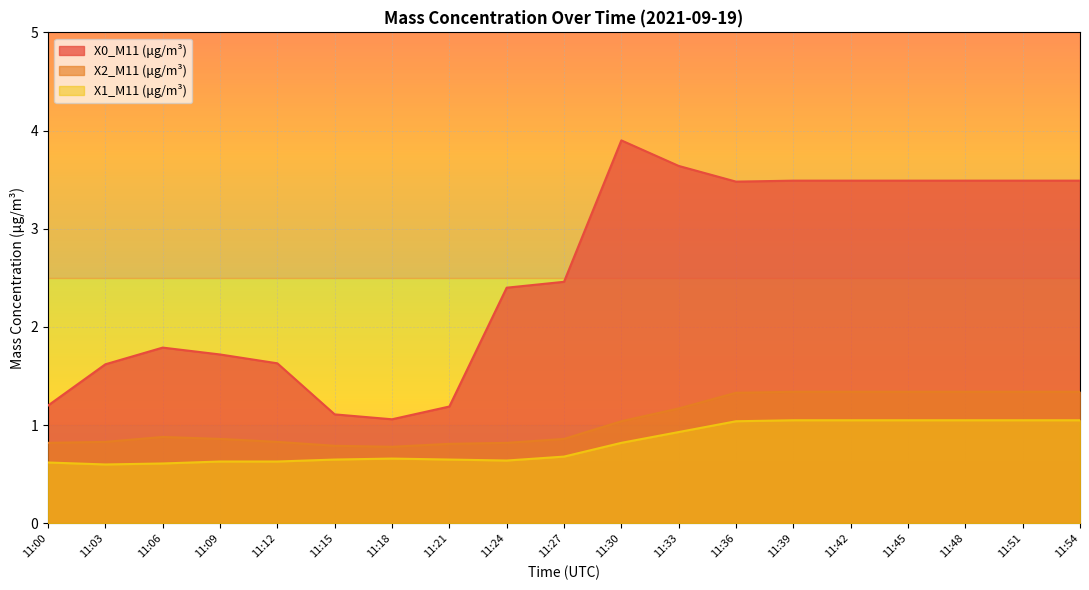

Is the value of X1_M11 (μg/m³) at 11:15 greater than the value of X2_M11 (μg/m³) at 11:45?

No